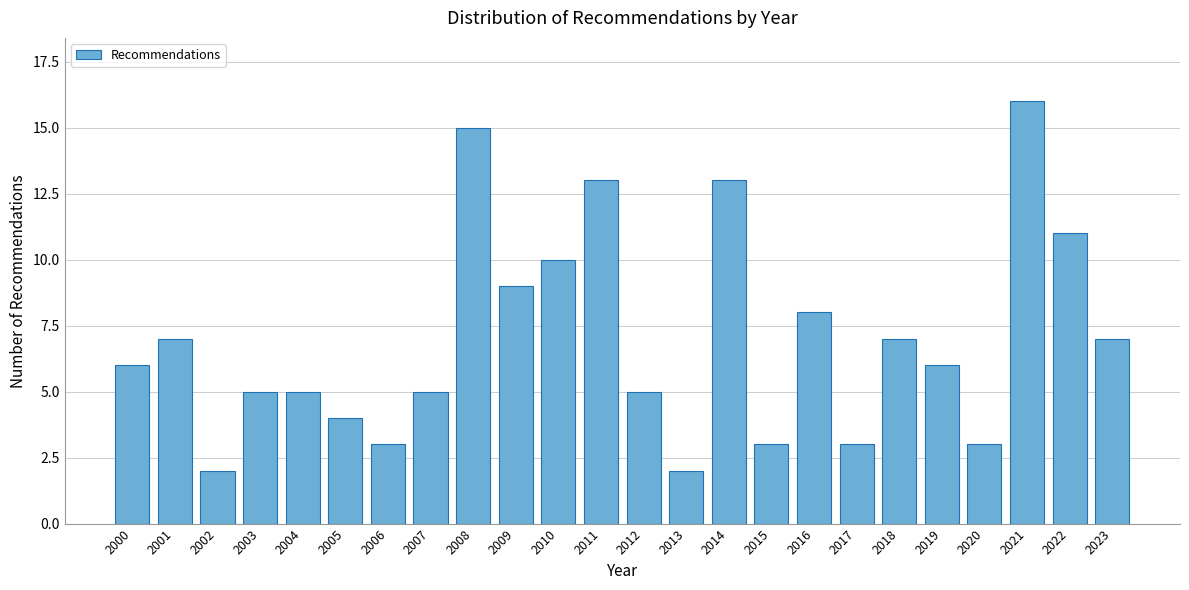

Reading right to left, list all the values displayed in this chart.

7	11	16	3	6	7	3	8	3	13	2	5	13	10	9	15	5	3	4	5	5	2	7	6